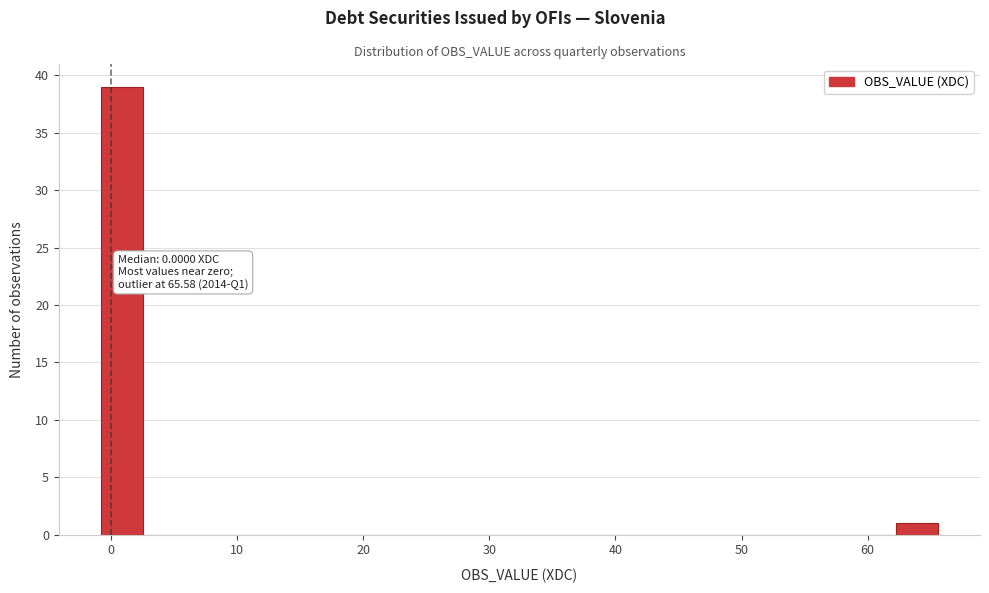

Read against the x-axis, roughly where is the centre of the tallest bar?

1